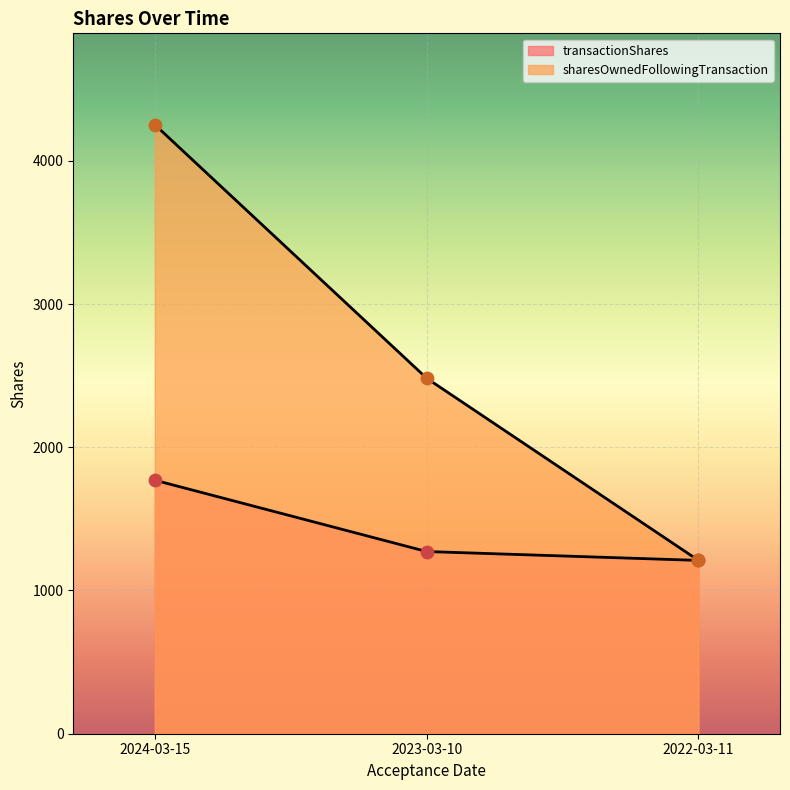

What are all the series names shown in the legend?

transactionShares, sharesOwnedFollowingTransaction